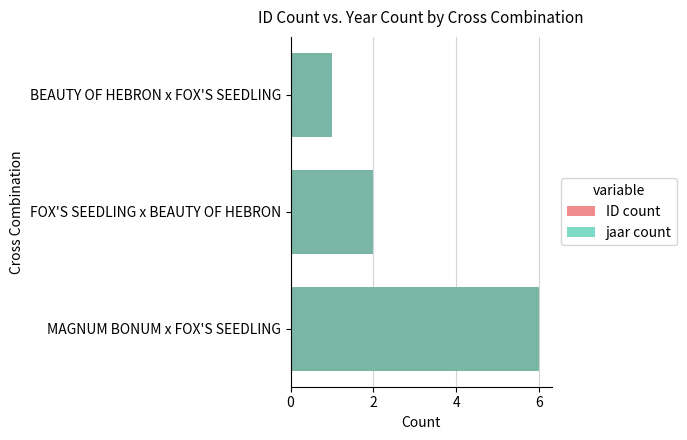

What is the difference between the maximum and minimum values in the jaar count series?

5